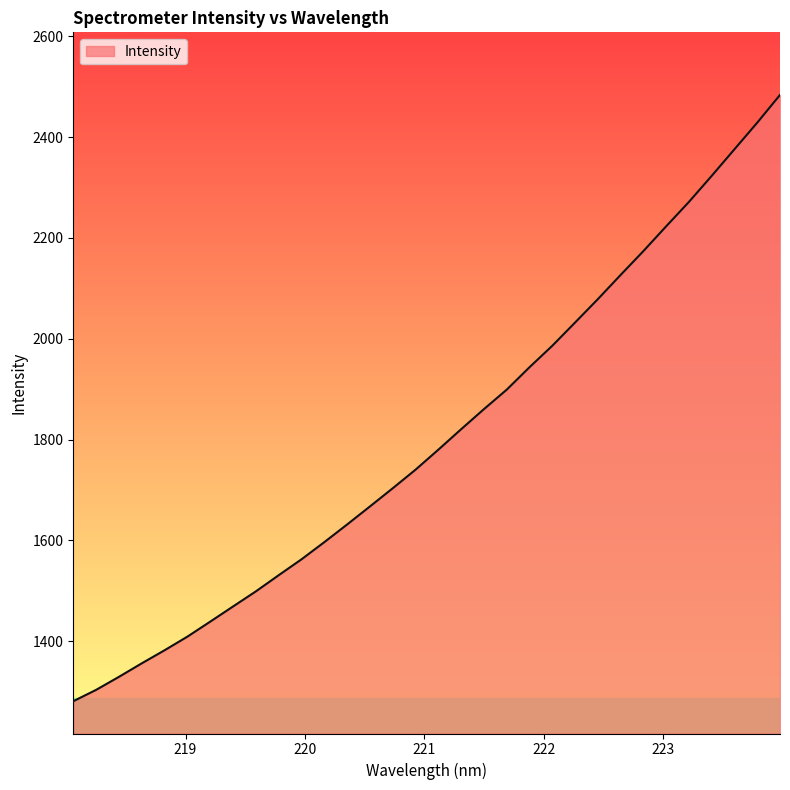

What is the minimum value shown in the chart?

1281.0